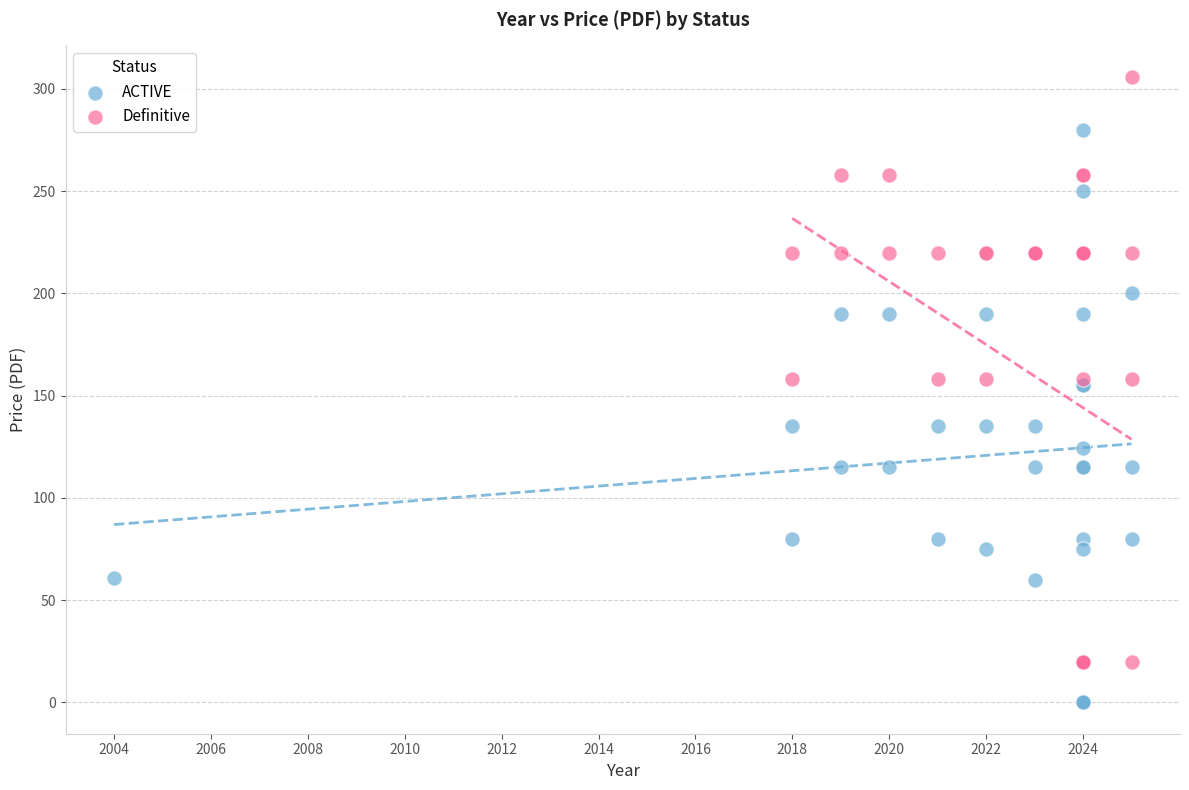

Which series contains the lowest Y value?

ACTIVE